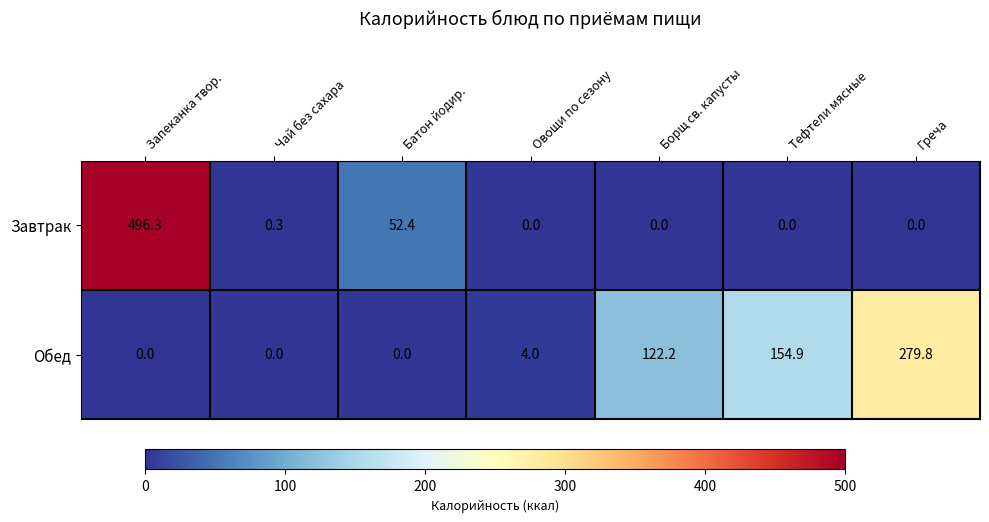

What is the difference between the Обед values at Греча and Овощи по сезону?

275.8